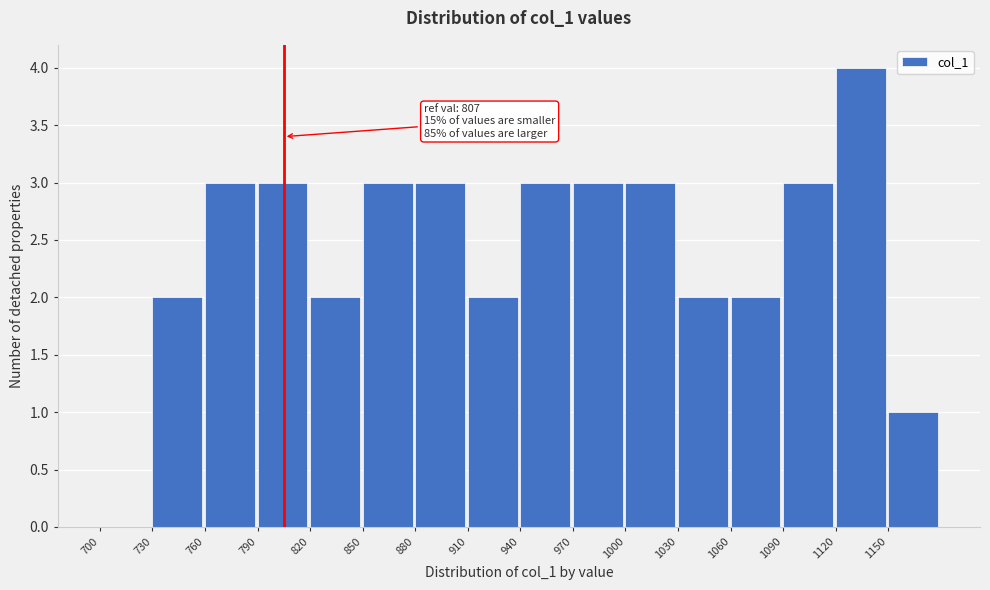

Which range on the x-axis has the tallest bar?

1120 to 1150